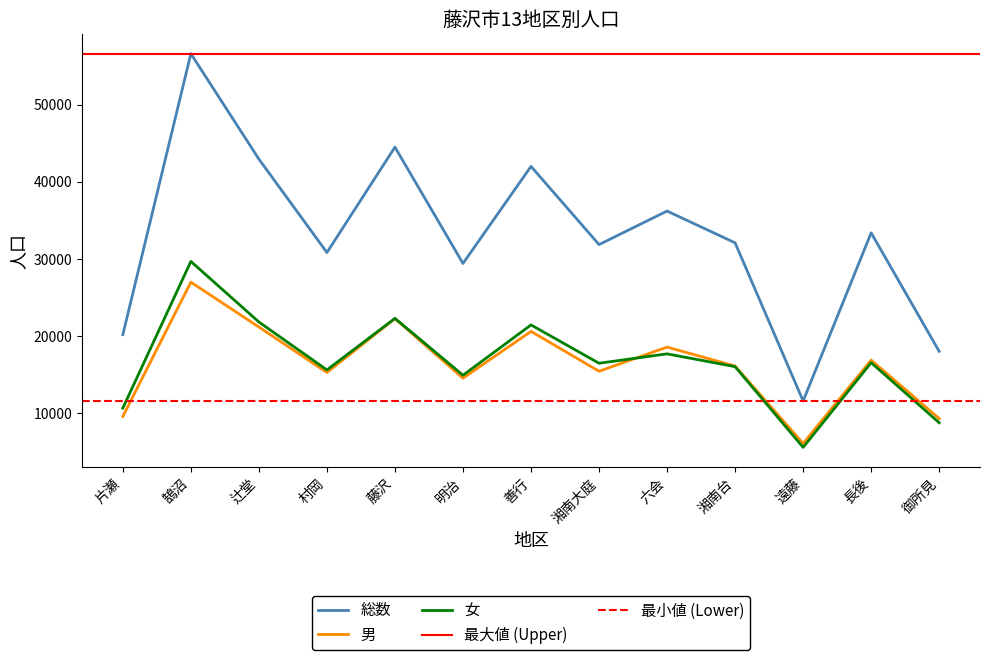

What is the label of the 9th point from the right?

藤沢